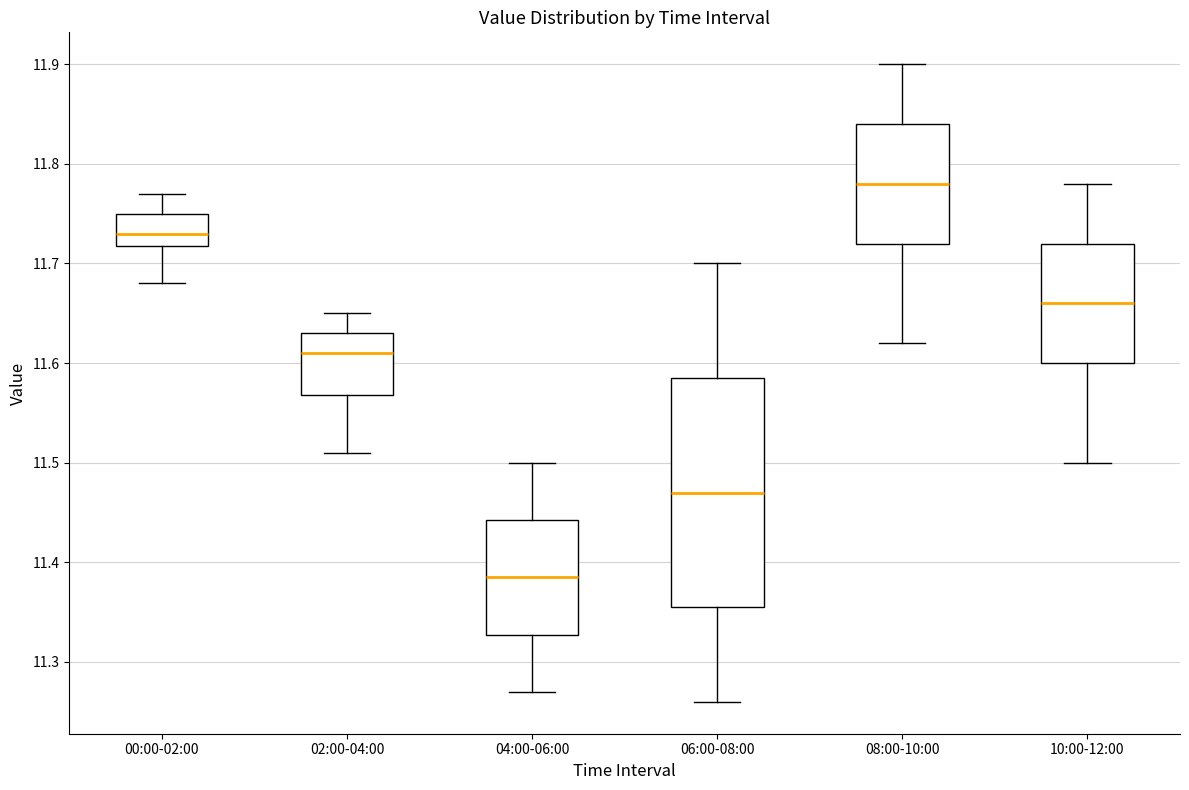

Which box has the lowest median line?

04:00-06:00